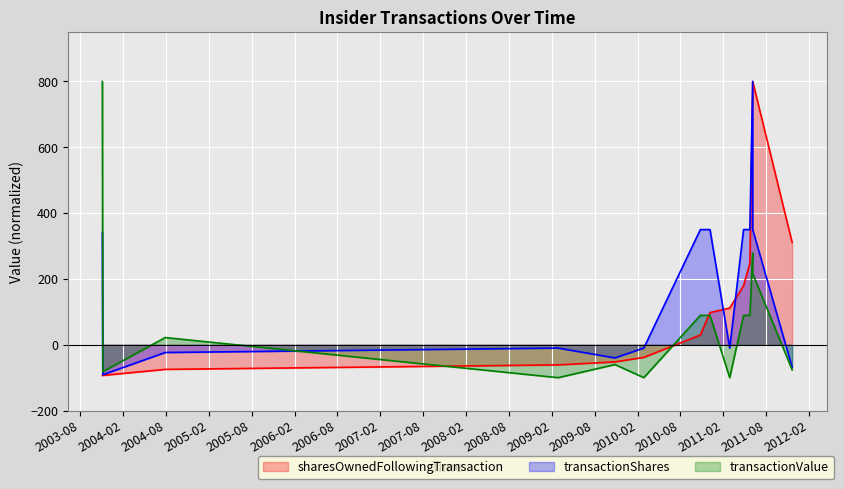

What is the value of the transactionShares point at the 10th from the left?

350.0